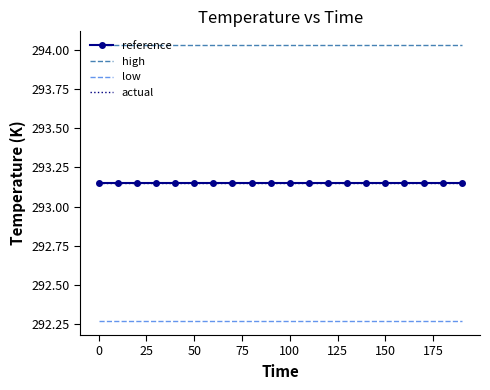

Which series has the largest total across all categories?

high